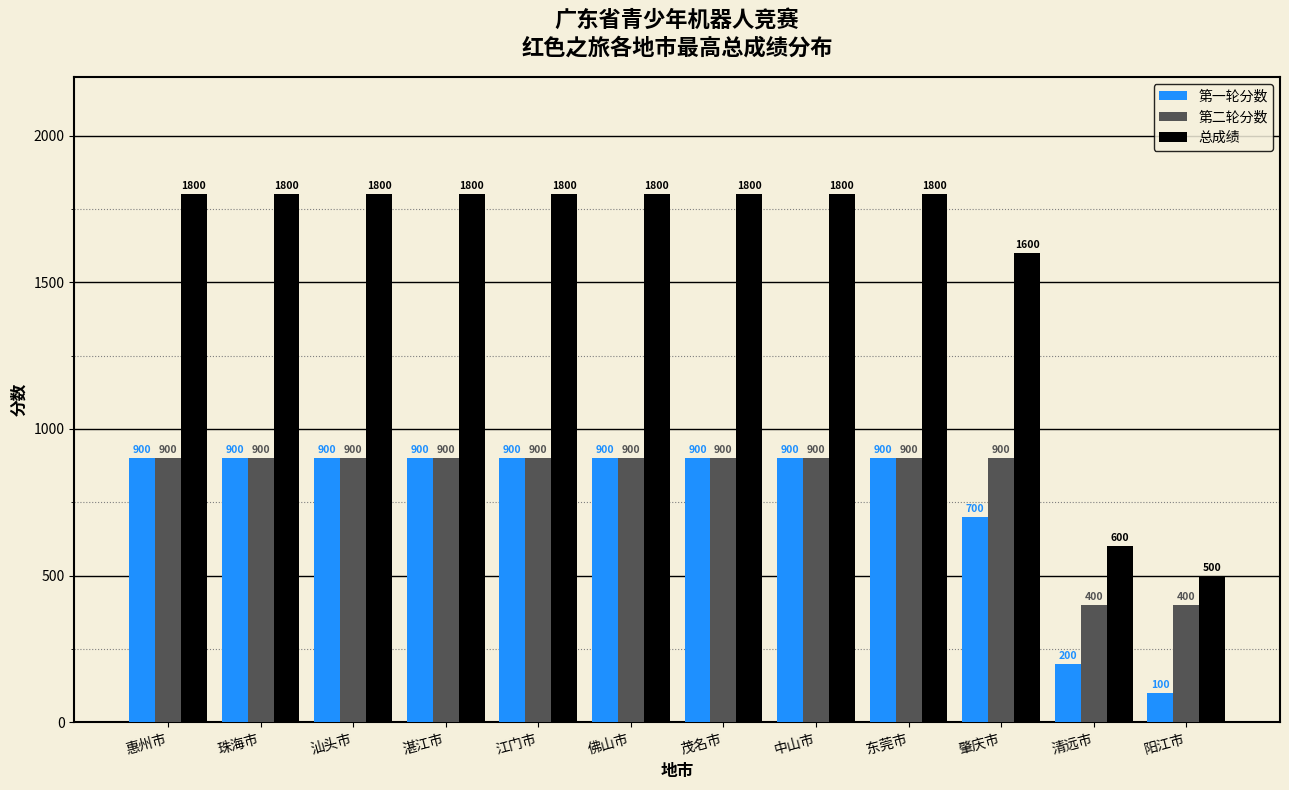

What is the spread (max minus min) of values at 汕头市?

900